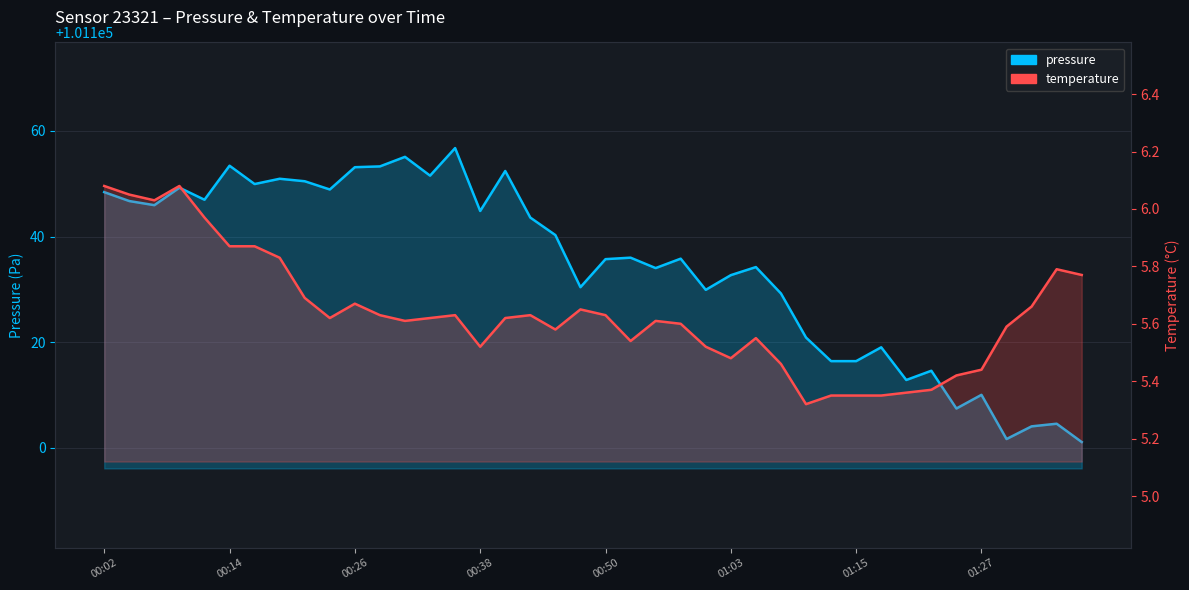

Reading left to right, transcribe all the data shown in this chart.

pressure: 101148.4	101146.7	101145.9	101149.2	101147.0	101153.4	101149.9	101150.9	101150.5	101148.9	101153.1	101153.3	101155.1	101151.5	101156.8	101144.8	101152.4	101143.6	101140.3	101130.4	101135.7	101136.0	101134.0	101135.8	101129.9	101132.7	101134.2	101129.2	101120.9	101116.4	101116.4	101119.0	101112.8	101114.6	101107.4	101110.0	101101.7	101104.1	101104.6	101101.1
temperature: 6.1	6.0	6.0	6.1	6.0	5.9	5.9	5.8	5.7	5.6	5.7	5.6	5.6	5.6	5.6	5.5	5.6	5.6	5.6	5.7	5.6	5.5	5.6	5.6	5.5	5.5	5.5	5.5	5.3	5.3	5.3	5.3	5.4	5.4	5.4	5.4	5.6	5.7	5.8	5.8